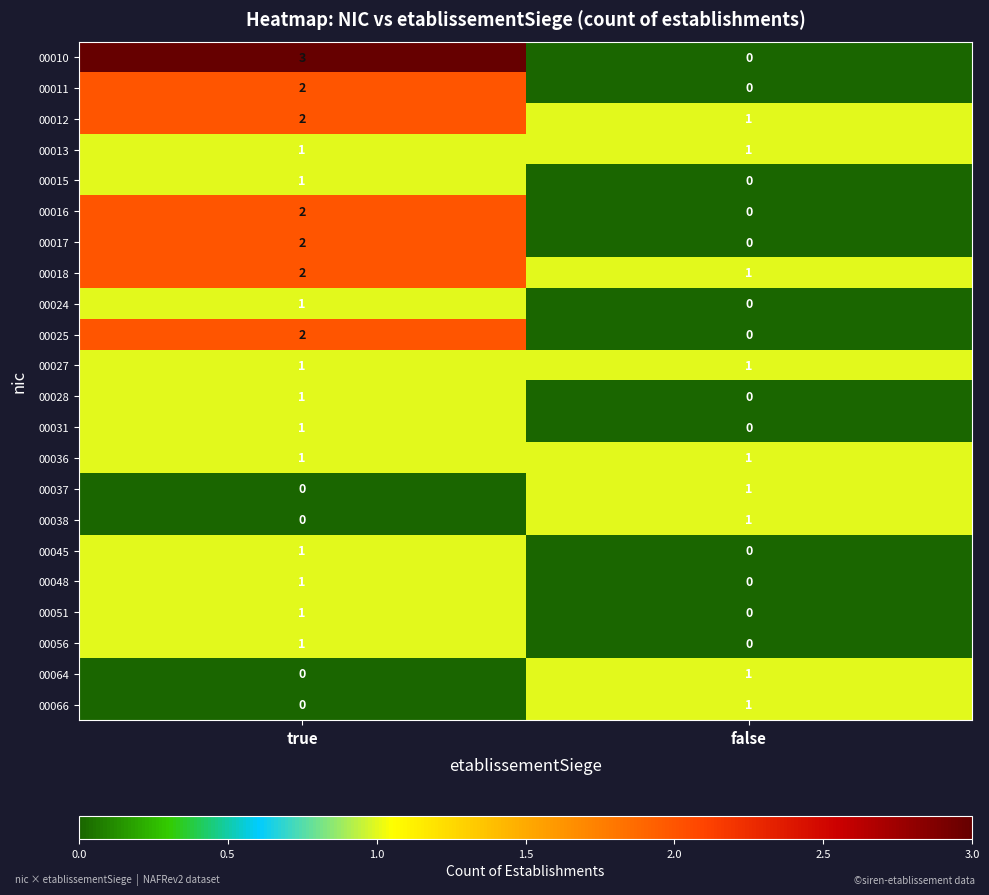

Where is 00045 nearest to the value 0?

false